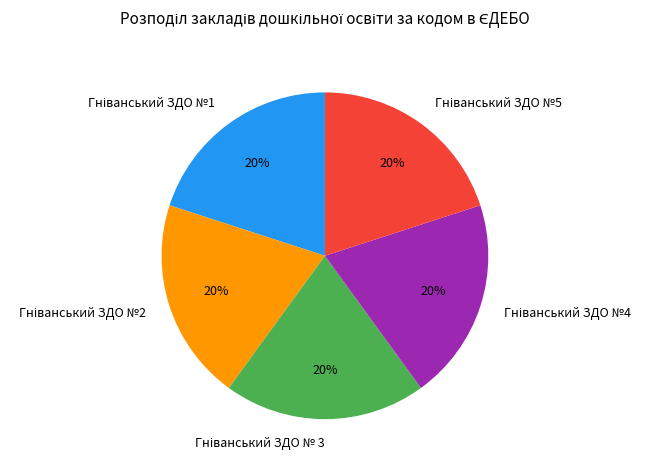

To the nearest percent, what is the average slice percentage?

20%